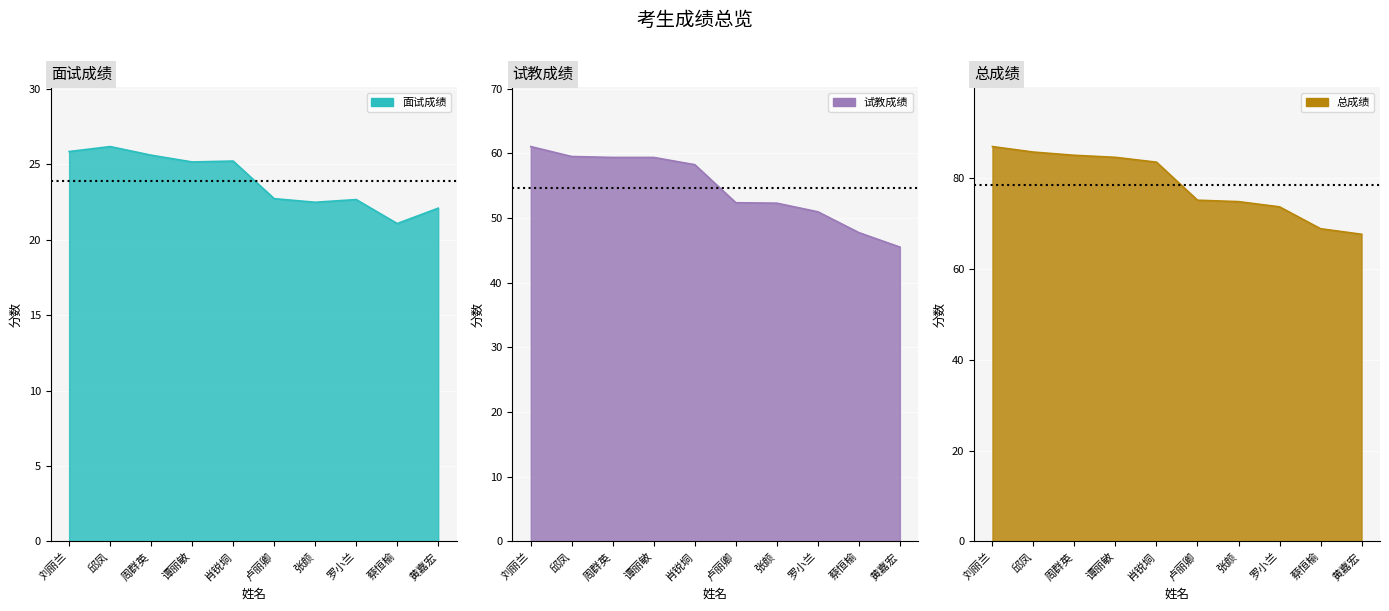

True or false: 试教成绩 and 总成绩 intersect in this chart.

False